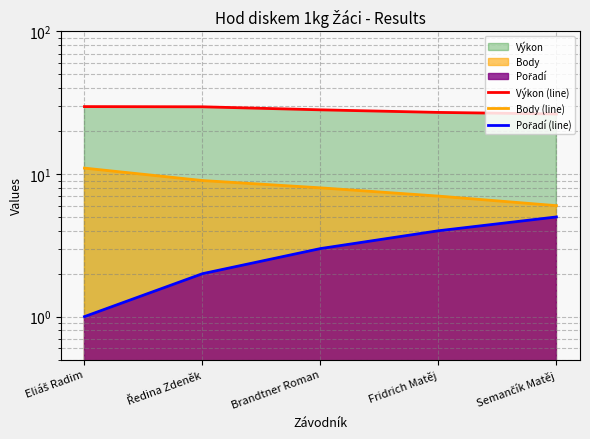

Which category has the highest value across all series?

Eliáš Radim